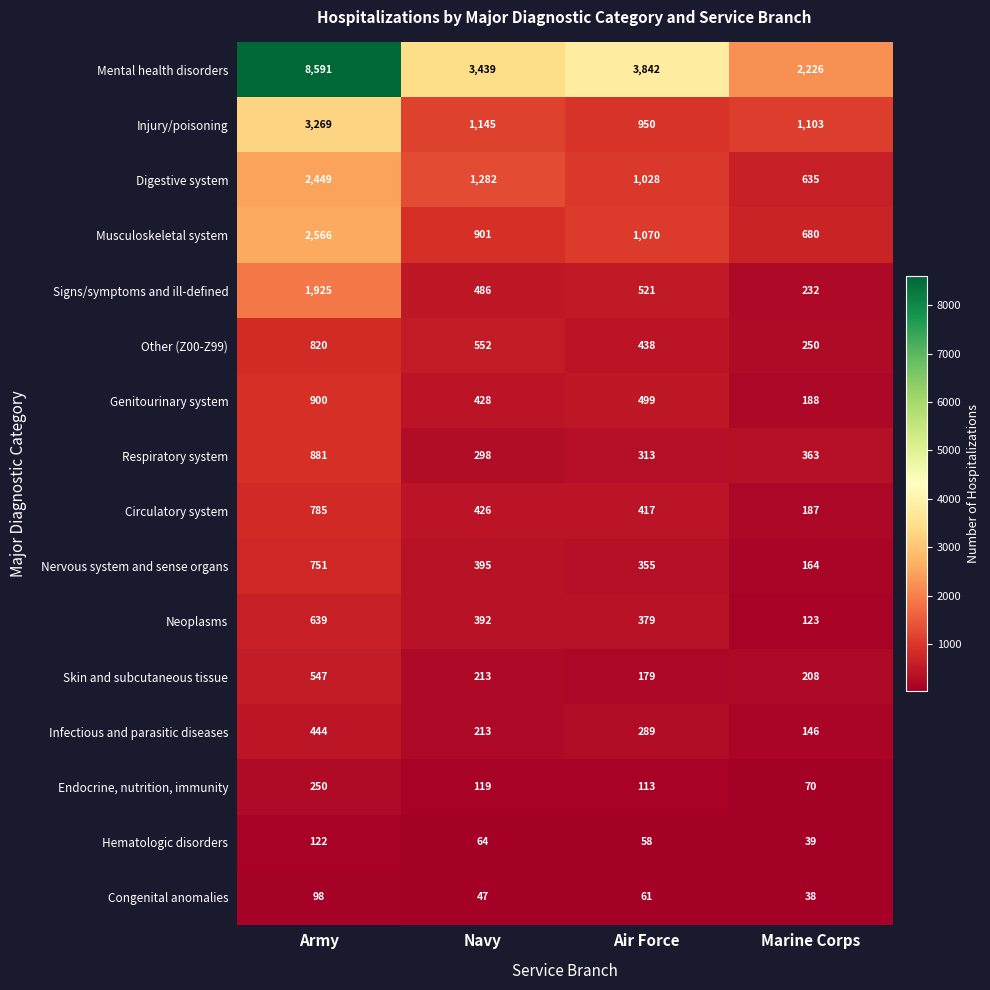

What value does the Injury/poisoning series have at Marine Corps?

1103